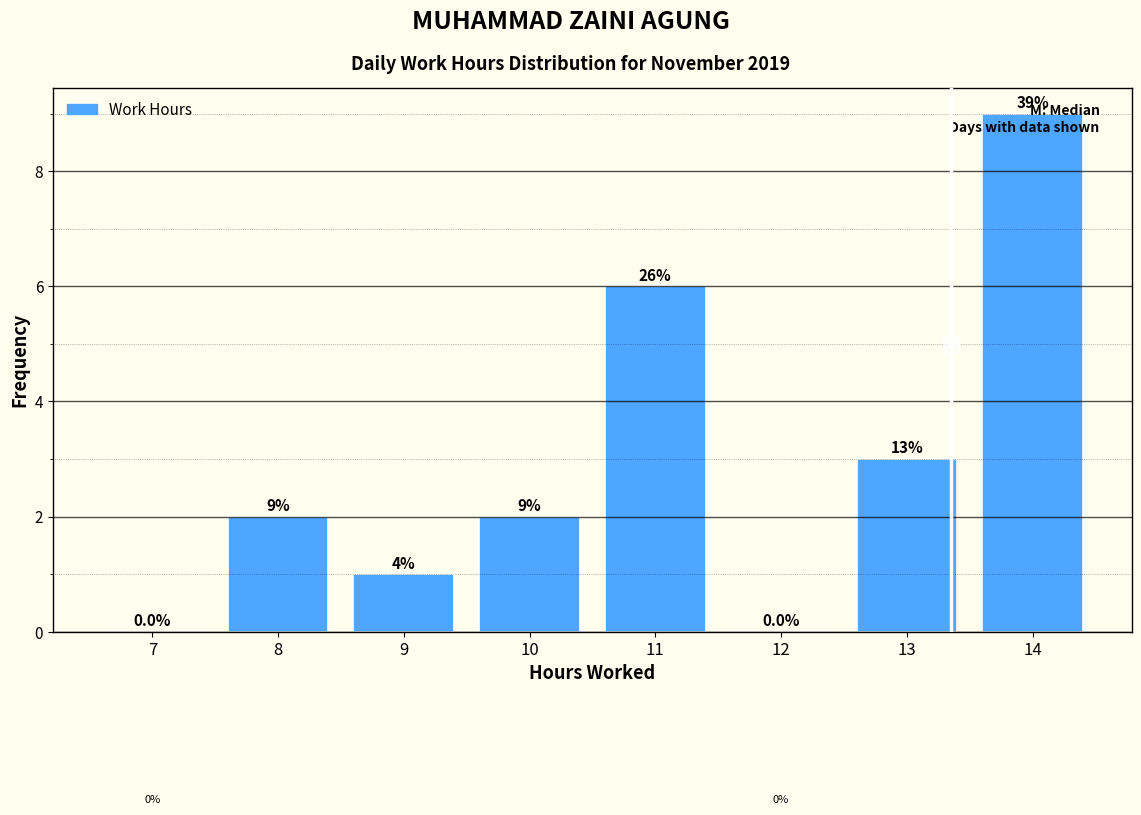

What is the change in value from 7 to 13?

+3